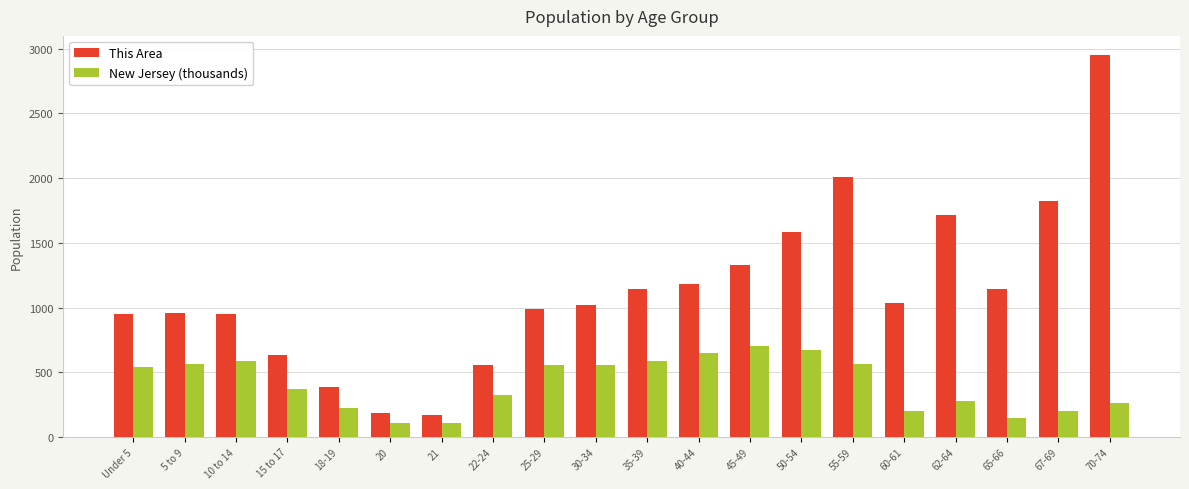

Rank the series by their average value, from lowest to highest.

New Jersey (thousands), This Area